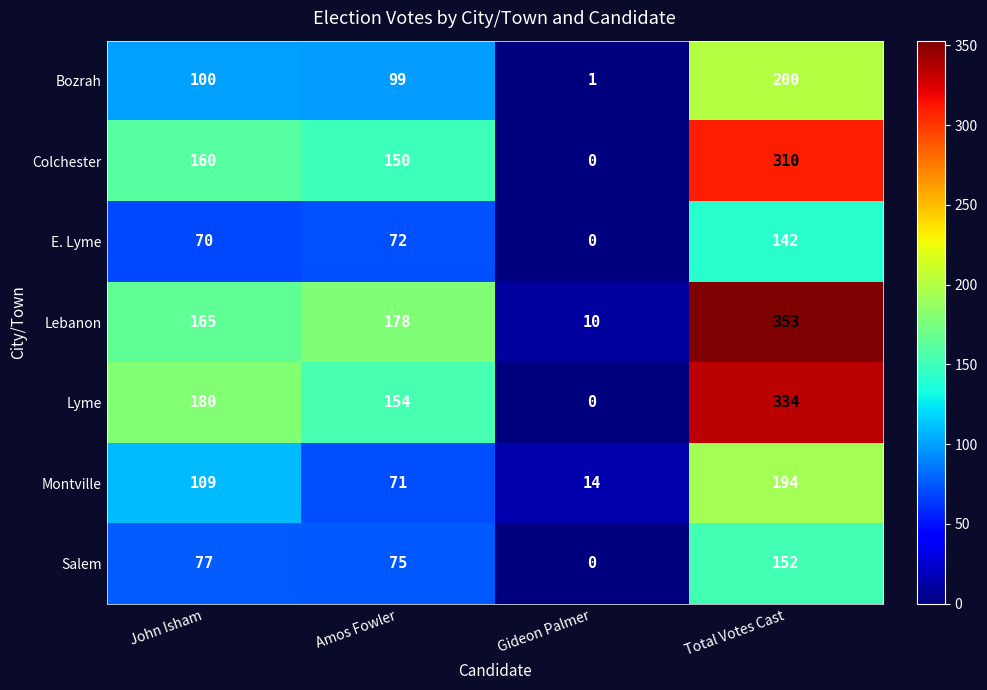

True or false: Montville has a value of 71 at Amos Fowler.

True